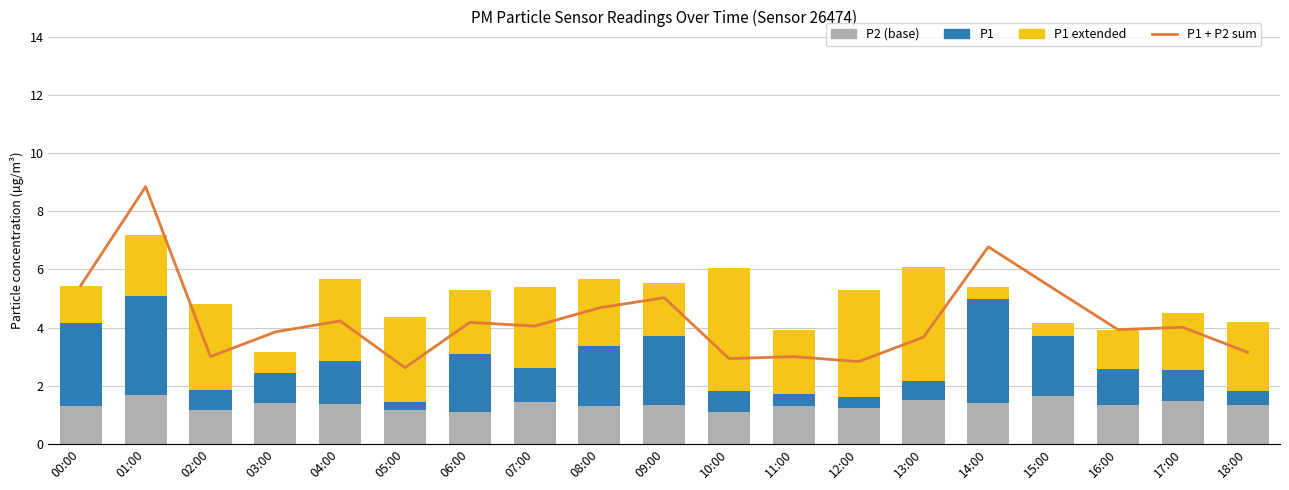

What is the total value across all series at 09:00?

10.6